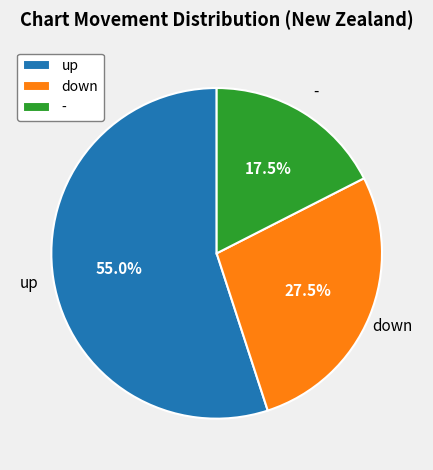

To the nearest percent, what is the difference between the largest and smallest slice percentages?

38%